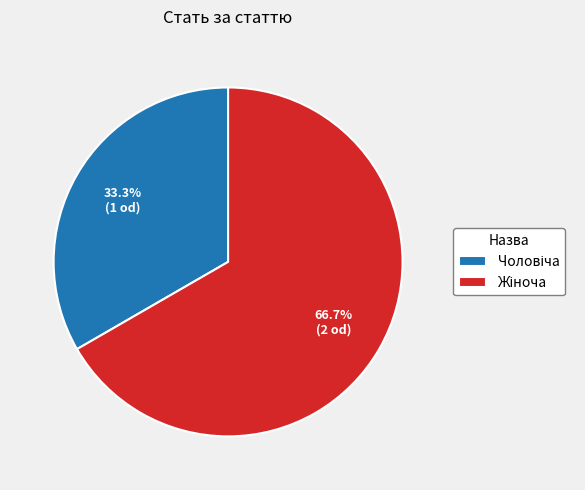

Is there a majority slice in this chart?

Yes